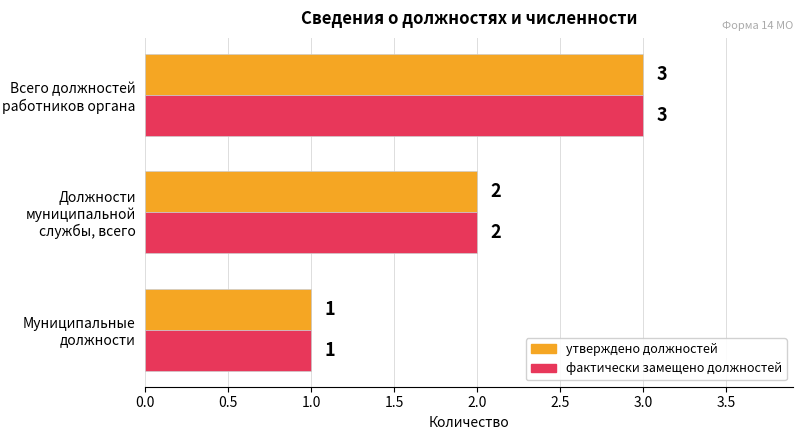

The value of фактически замещено должностей at Всего должностей работников органа is 3. True or false?

True